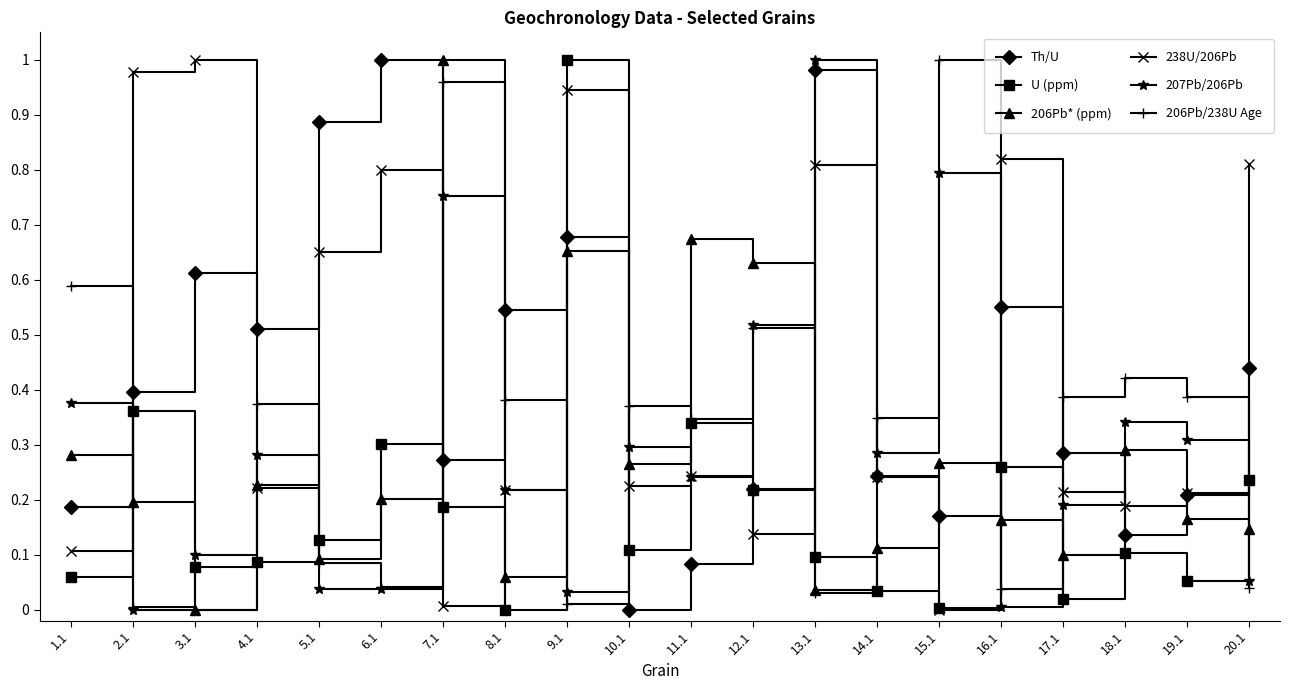

Between 3.1 and 6.1, which series saw the biggest shift?

Th/U